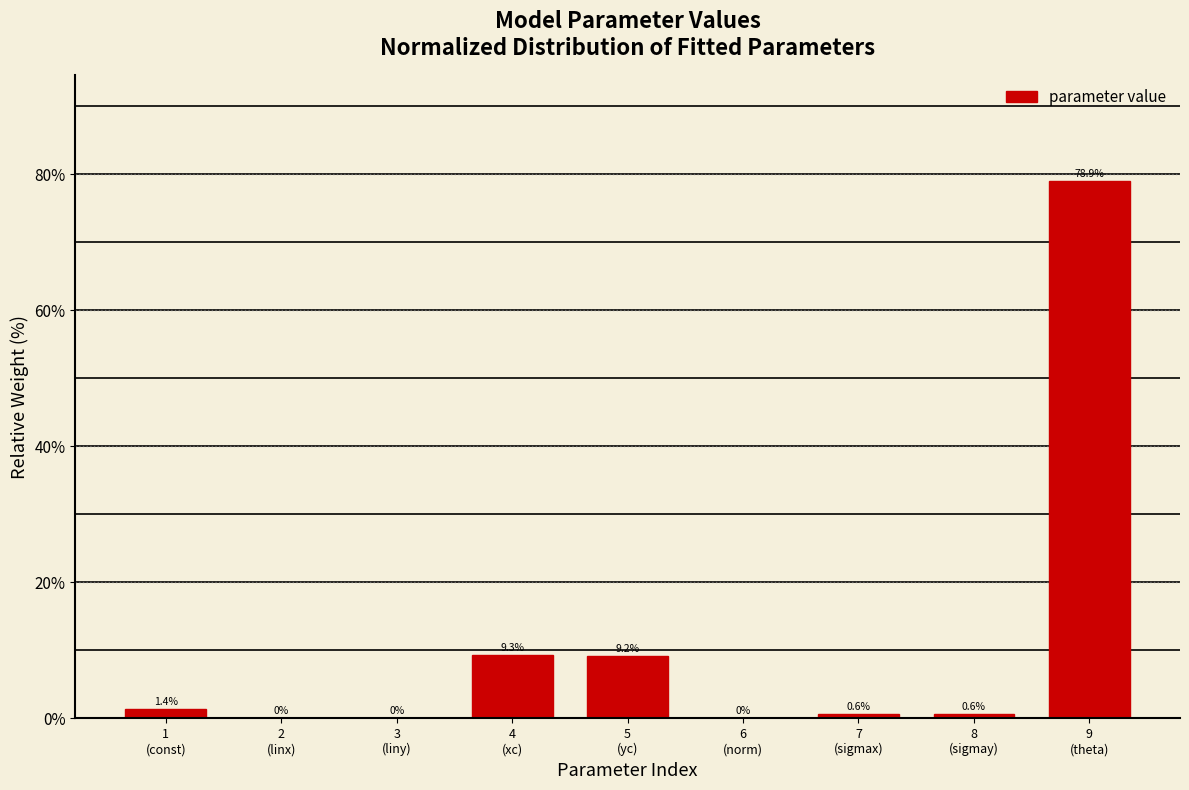

What is the maximum value shown in the chart?

78.9